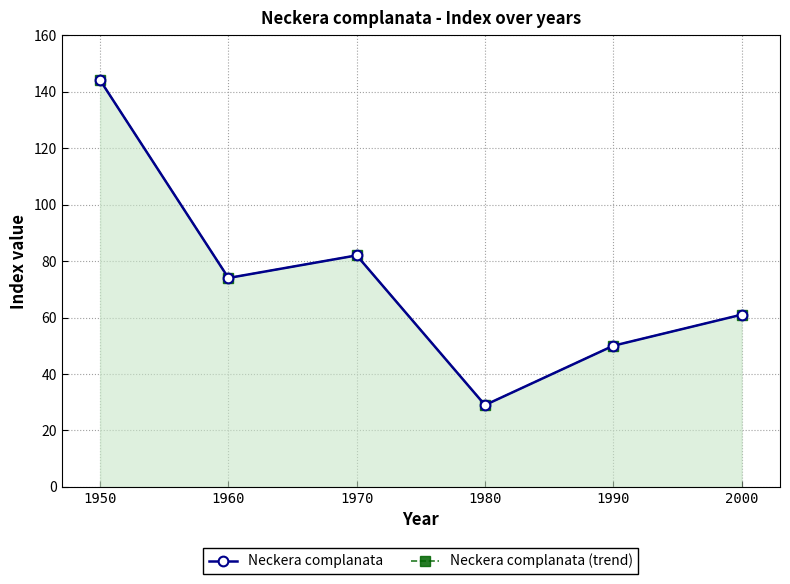

What is the lowest value of the Neckera complanata (trend) series?

29